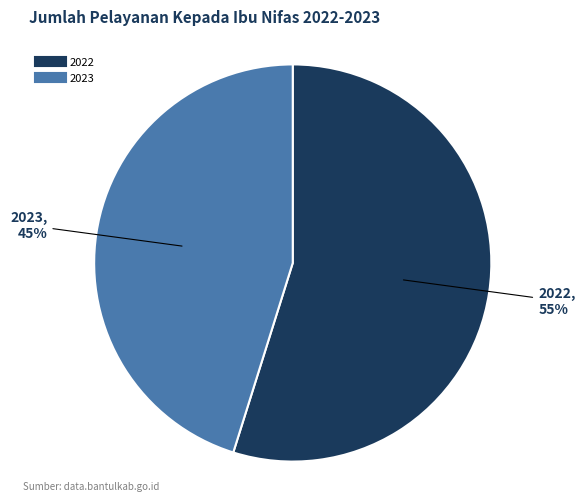

Which slice is the smallest?

2023